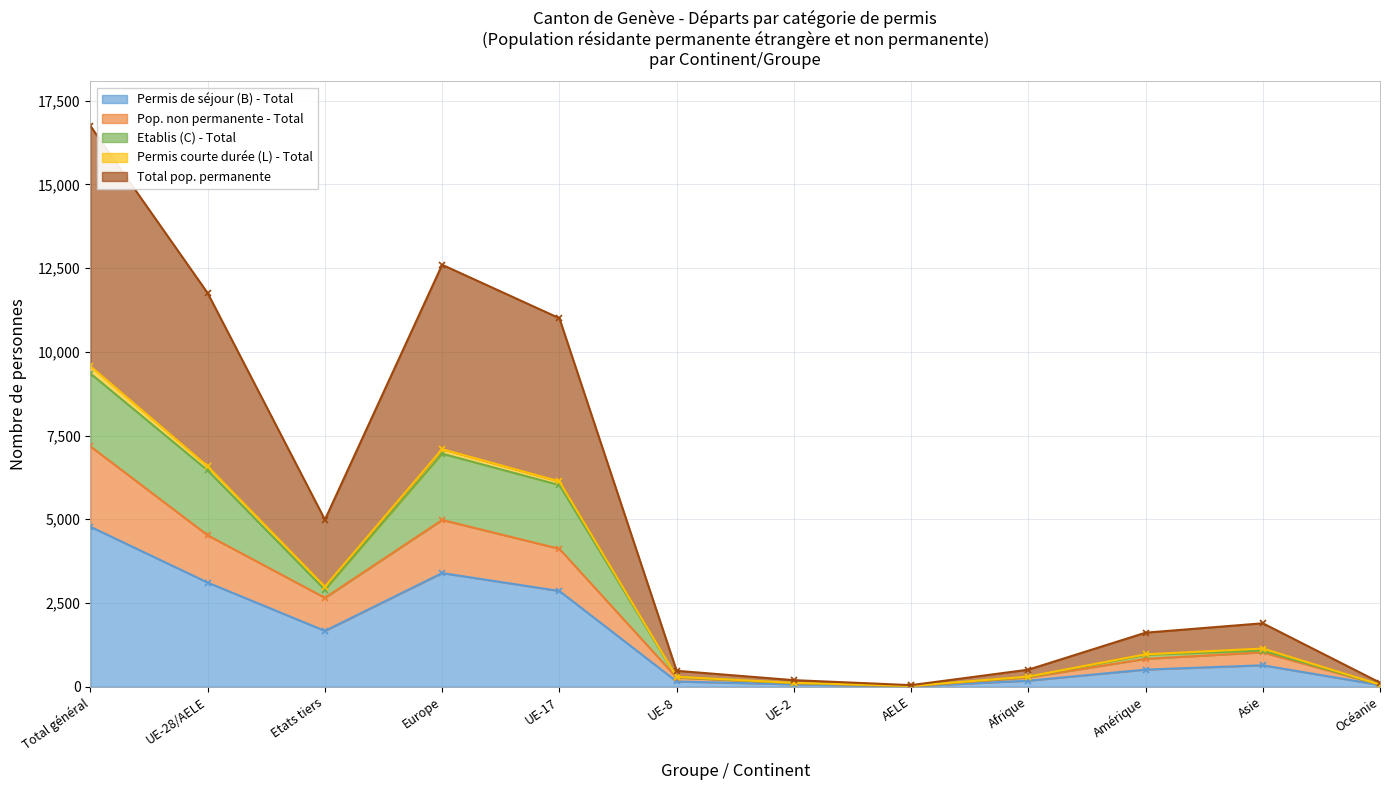

What is the value of the Permis de séjour (B) - Total point at the 1st from the left?

4775